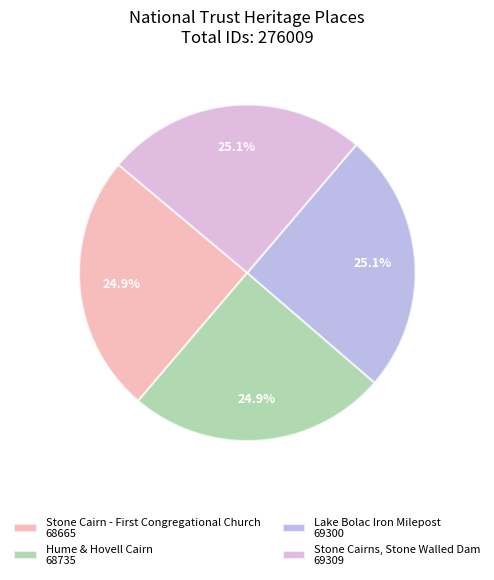

What is the total percentage of Lake Bolac Iron Milepost 69300 and Hume & Hovell Cairn 68735?

50.0%